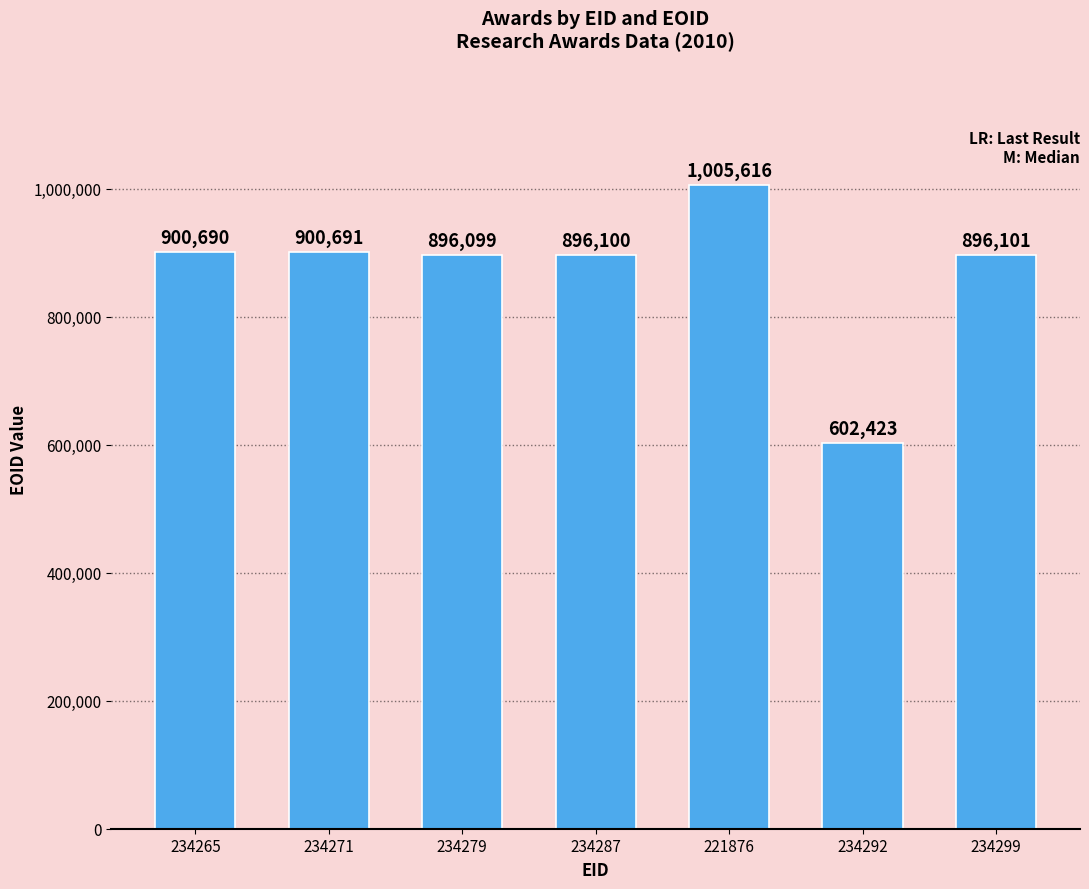

What is the label of the 1st bar from the left?

234265